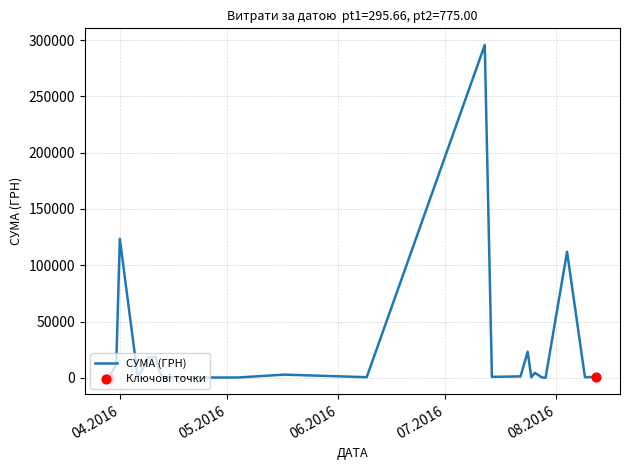

What is the difference between the maximum and minimum values?

295540.8